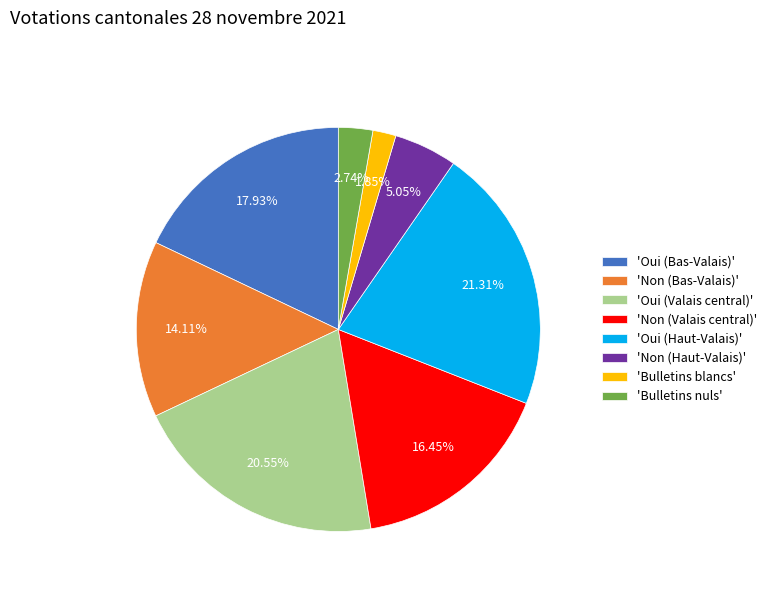

How many slices are in this pie chart?

8